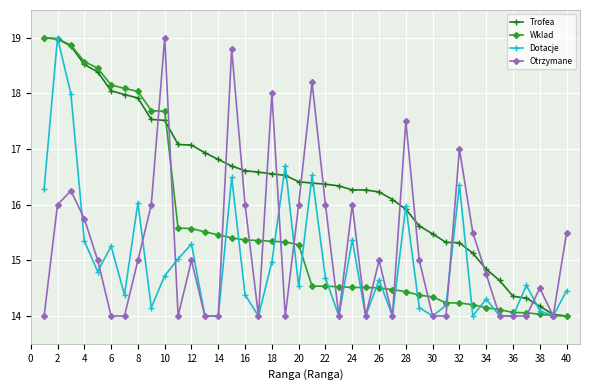

Does the chart have visible grid lines?

Yes